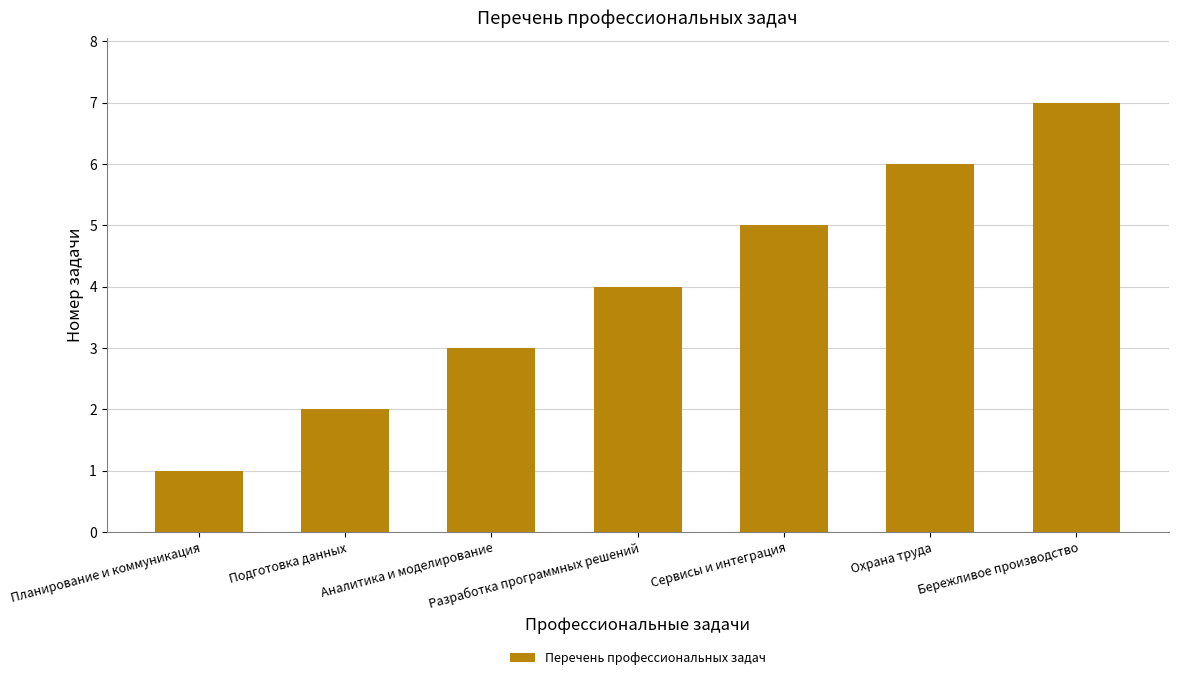

How many data points are less than 4?

3